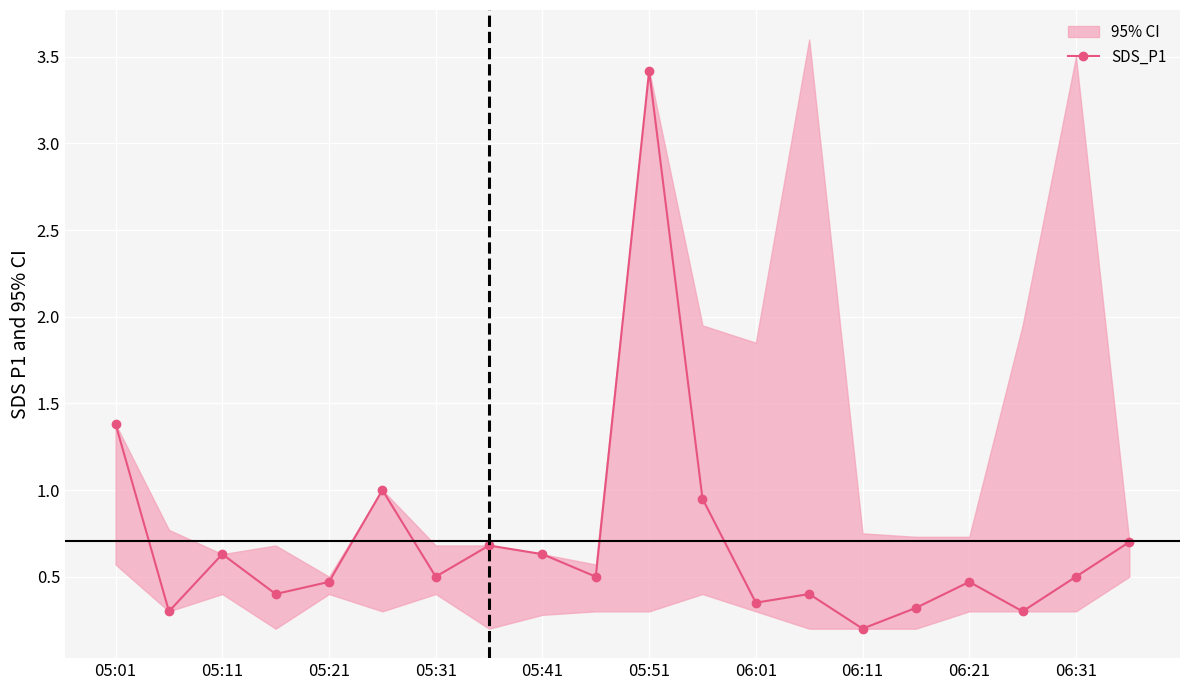

True or false: the data shows 0.4 at 13.

True